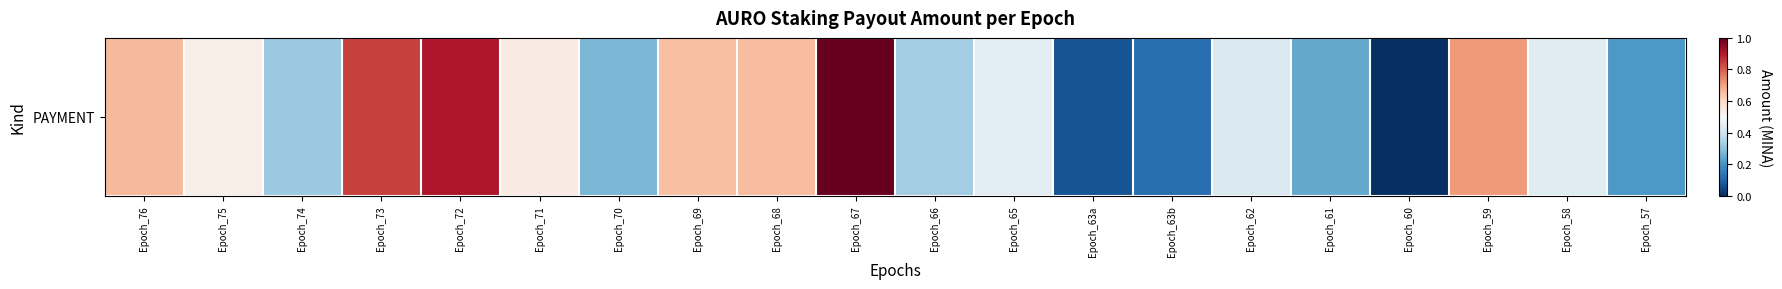

What is the difference between the values at Epoch_70 and Epoch_71?

0.3